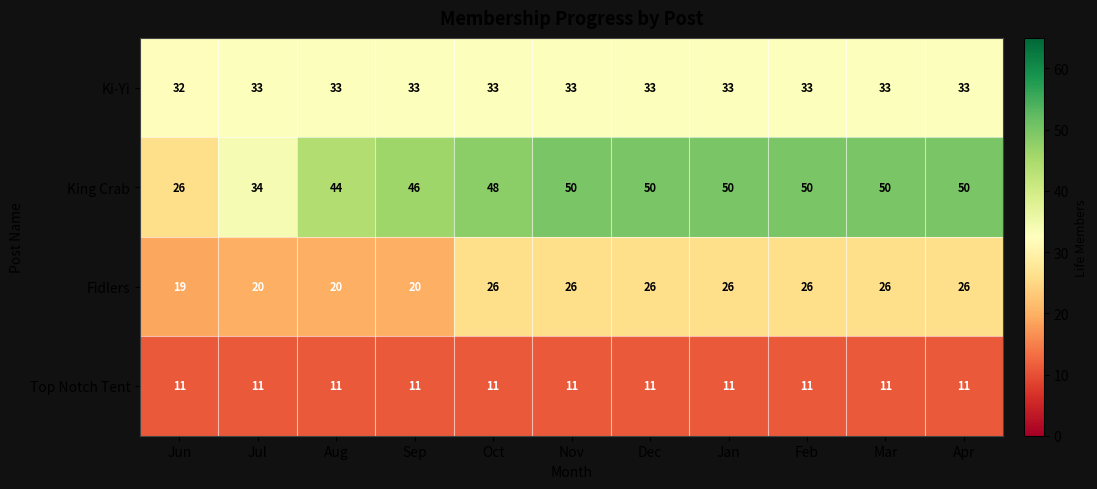

Is the value of Fidlers at Feb greater than the value of Ki-Yi at Oct?

No